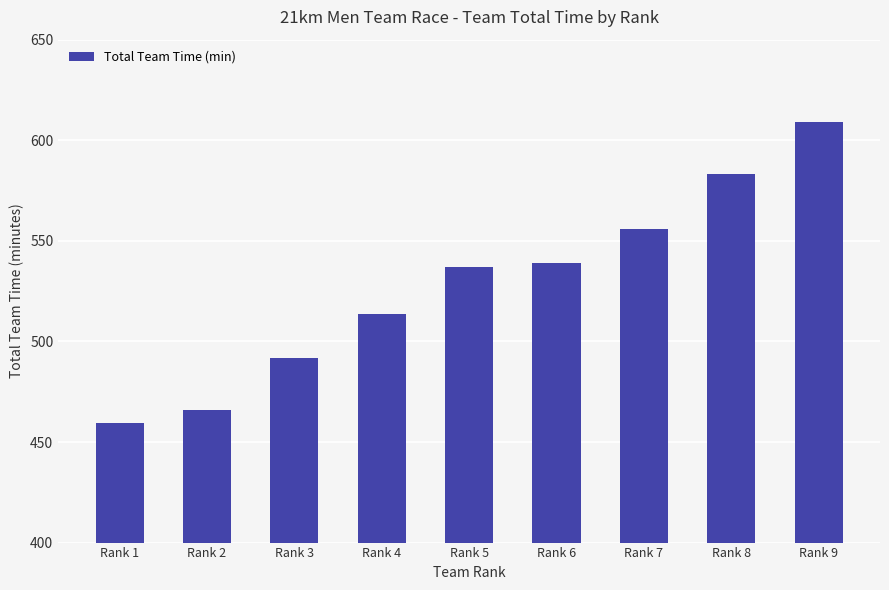

Read the value at Rank 6.

538.9